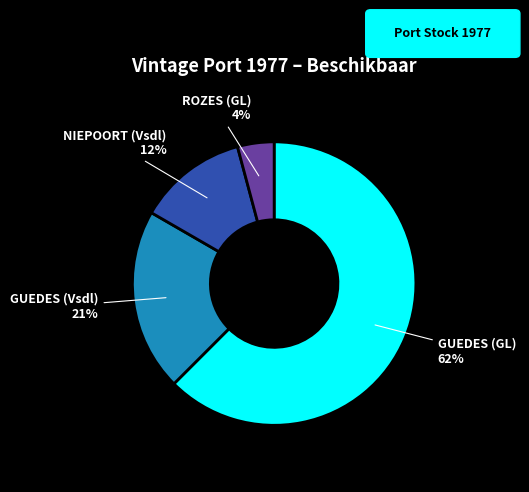

Which category accounts for the majority?

GUEDES (GL)